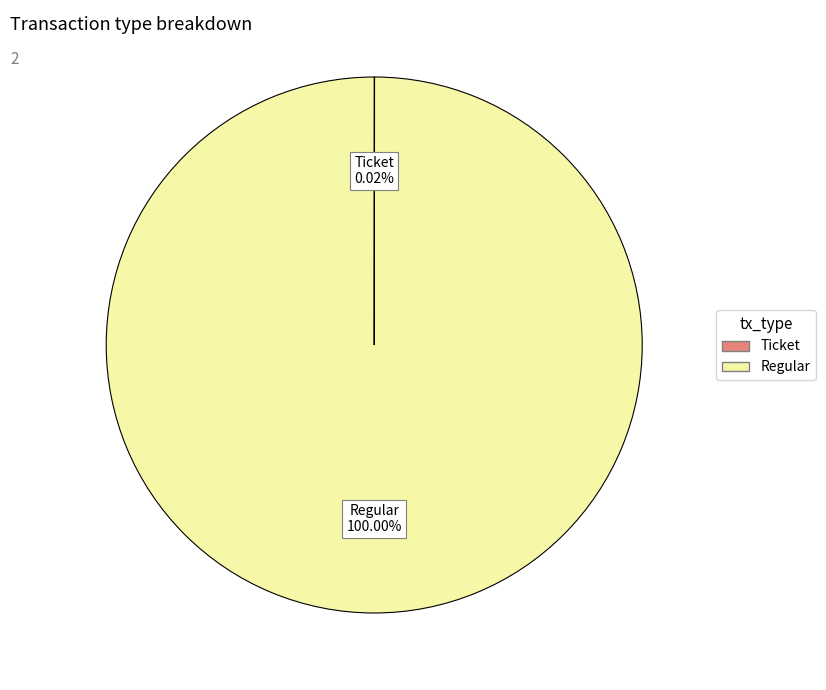

Which category accounts for the majority?

Regular